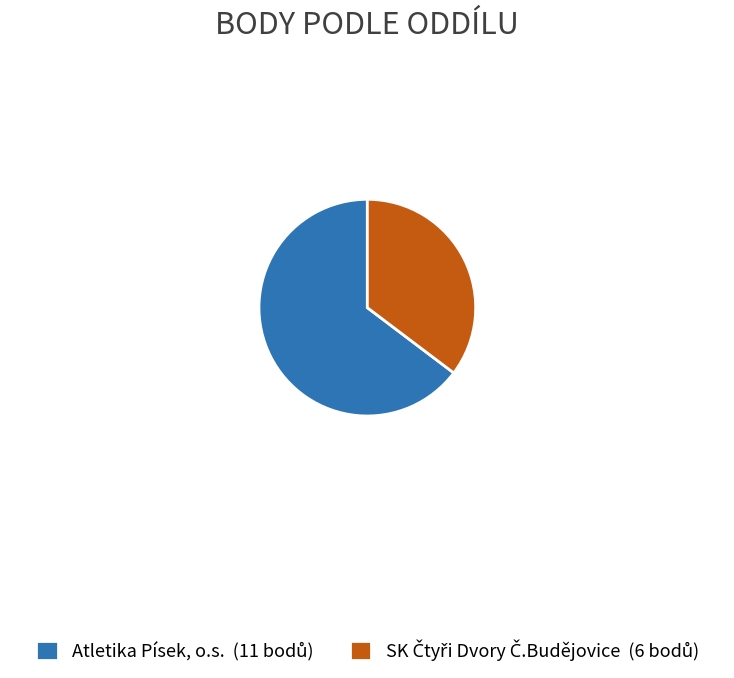

What is the total percentage of Atletika Písek, o.s. and SK Čtyři Dvory Č.Budějovice?

100.0%